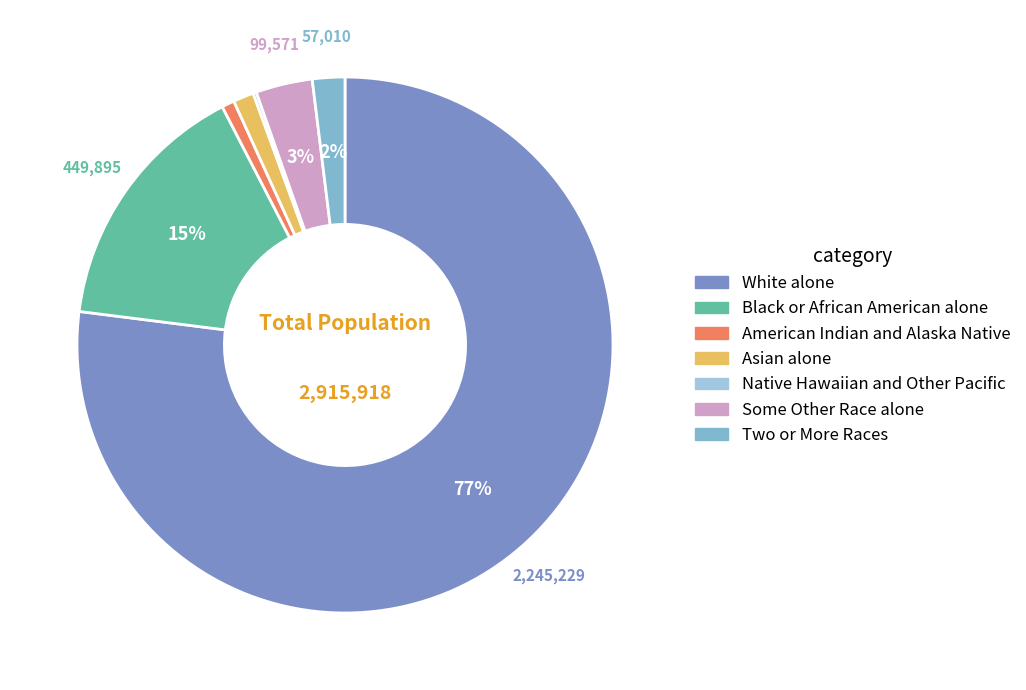

Does any single category account for the majority?

Yes